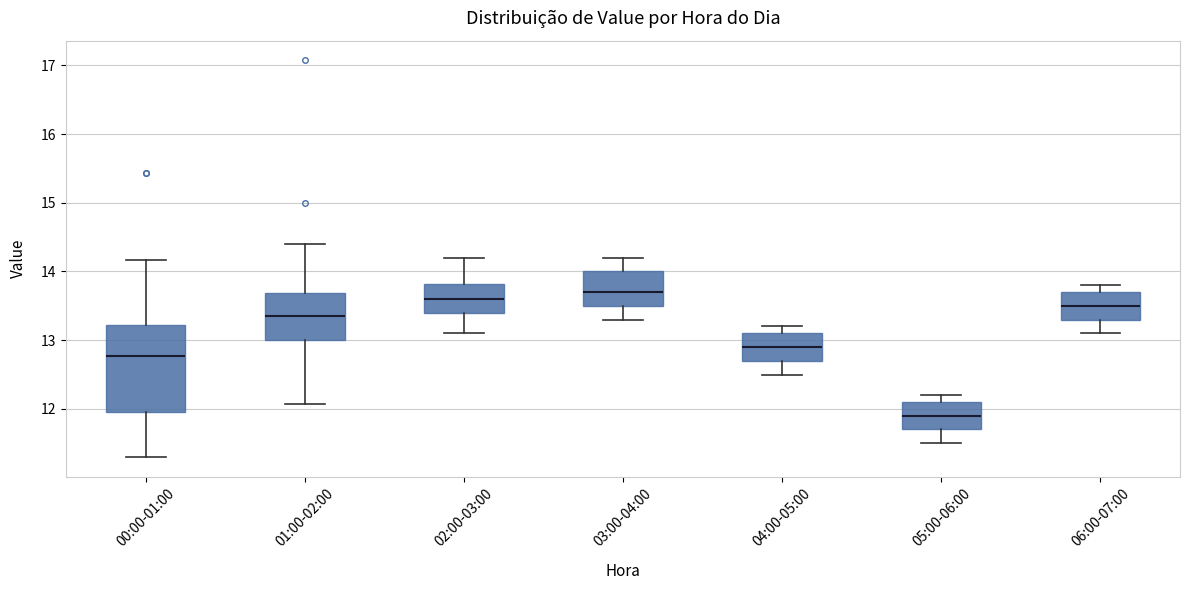

Reading left to right, transcribe this box plot: for each box, give where its median line is, the range the box spans, and where its two whiskers end, as read against the y-axis. The values are not printed on the chart, so give them approximately, as read against the axis.

00:00-01:00: median 12.8, box 12.0 to 13.2, whiskers 11.3 to 14.2
01:00-02:00: median 13.4, box 13.0 to 13.7, whiskers 12.1 to 14.4
02:00-03:00: median 13.6, box 13.4 to 13.8, whiskers 13.1 to 14.2
03:00-04:00: median 13.7, box 13.5 to 14.0, whiskers 13.3 to 14.2
04:00-05:00: median 12.9, box 12.7 to 13.1, whiskers 12.5 to 13.2
05:00-06:00: median 11.9, box 11.7 to 12.1, whiskers 11.5 to 12.2
06:00-07:00: median 13.5, box 13.3 to 13.7, whiskers 13.1 to 13.8